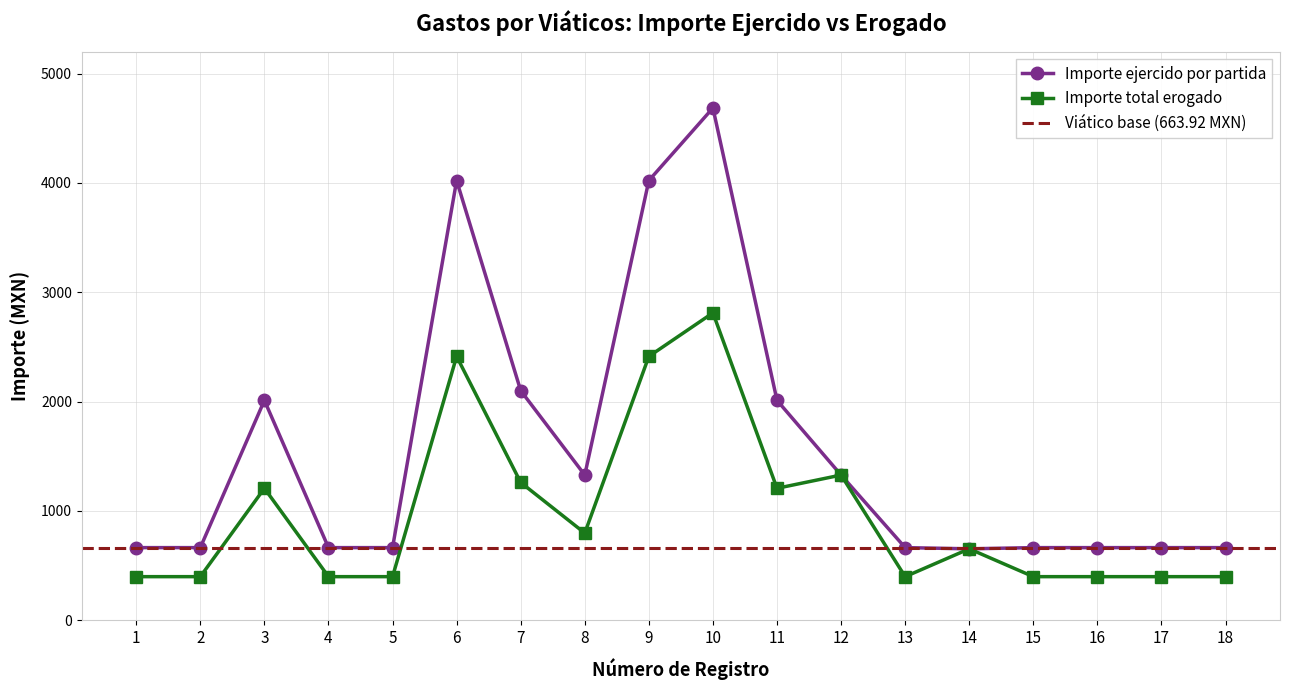

Reading left to right, transcribe all the data shown in this chart.

Importe ejercido por partida: 1=663.9	2=663.9	3=2011.0	4=663.9	5=663.9	6=4022.0	7=2100.0	8=1327.8	9=4022.0	10=4685.9	11=2011.0	12=1327.8	13=663.9	14=653.0	15=663.9	16=663.9	17=663.9	18=663.9
Importe total erogado: 1=398.4	2=398.4	3=1206.6	4=398.4	5=398.4	6=2413.2	7=1260.0	8=796.7	9=2413.2	10=2811.6	11=1206.6	12=1327.8	13=398.4	14=653.0	15=398.4	16=398.4	17=398.4	18=398.4